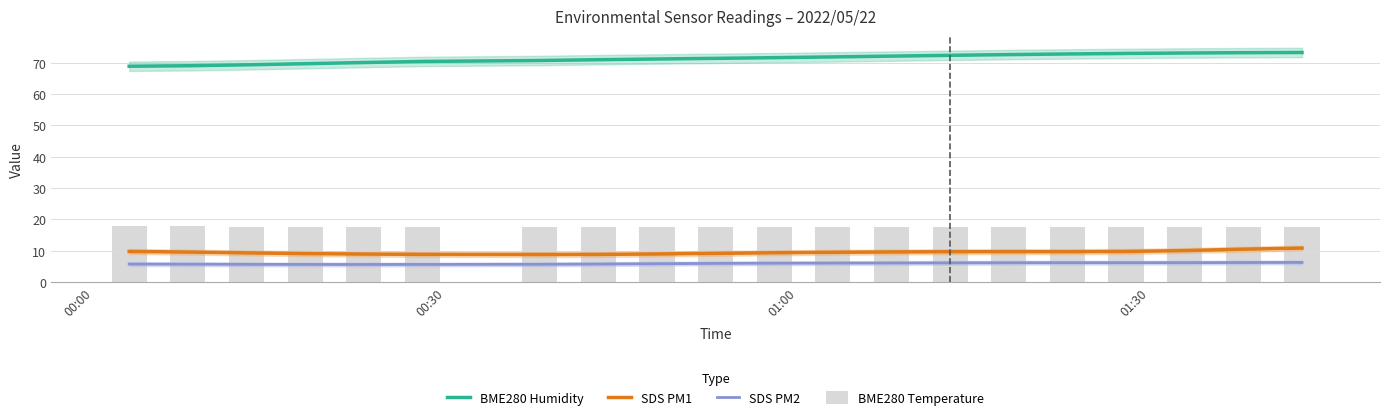

Count the number of data series in this chart.

4